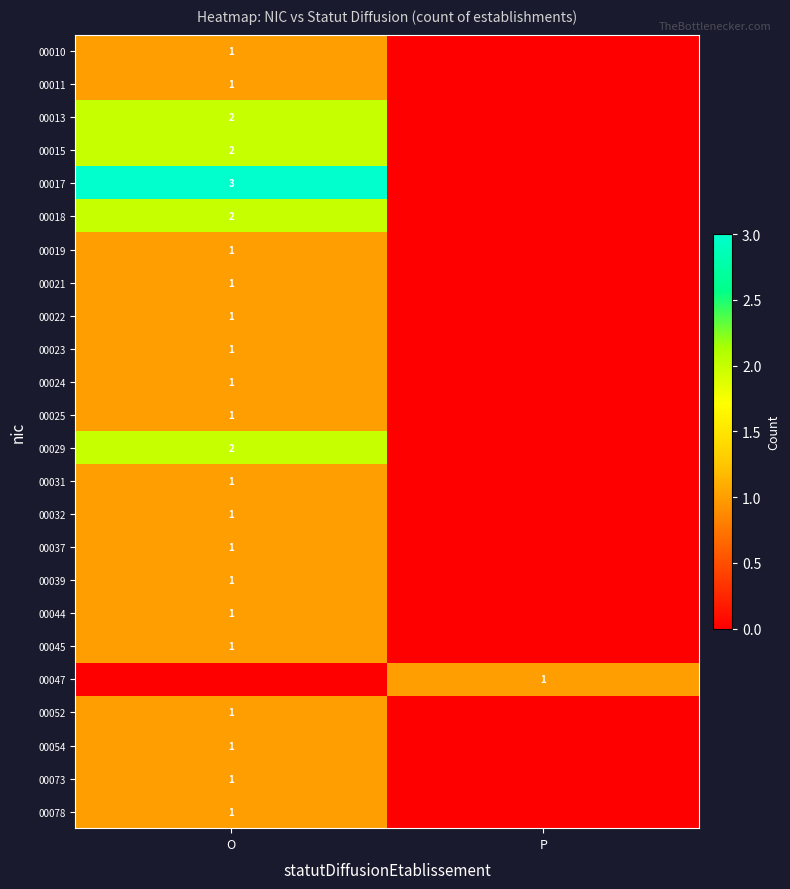

How many categories are shown in the chart?

2